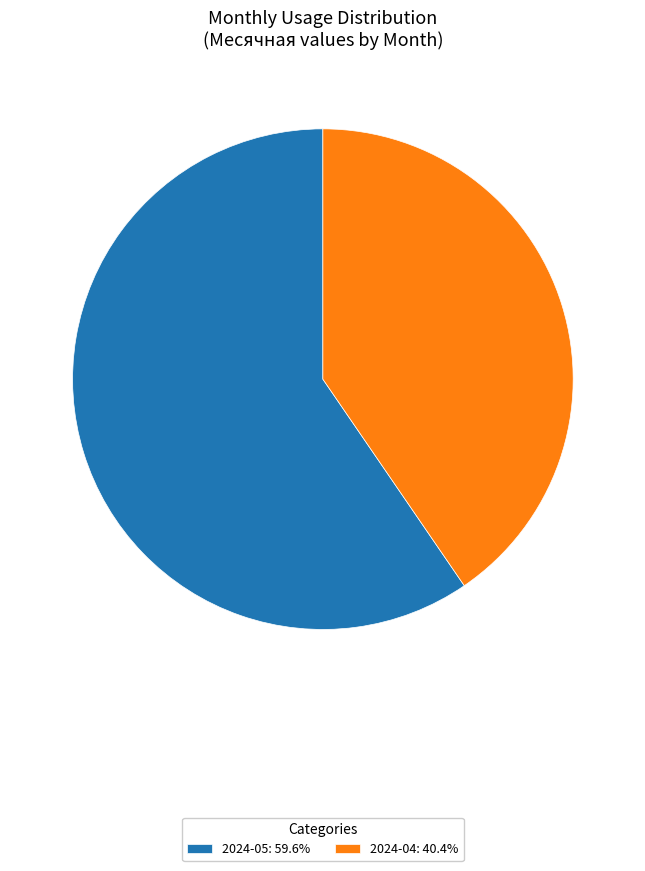

Is there a majority slice in this chart?

Yes